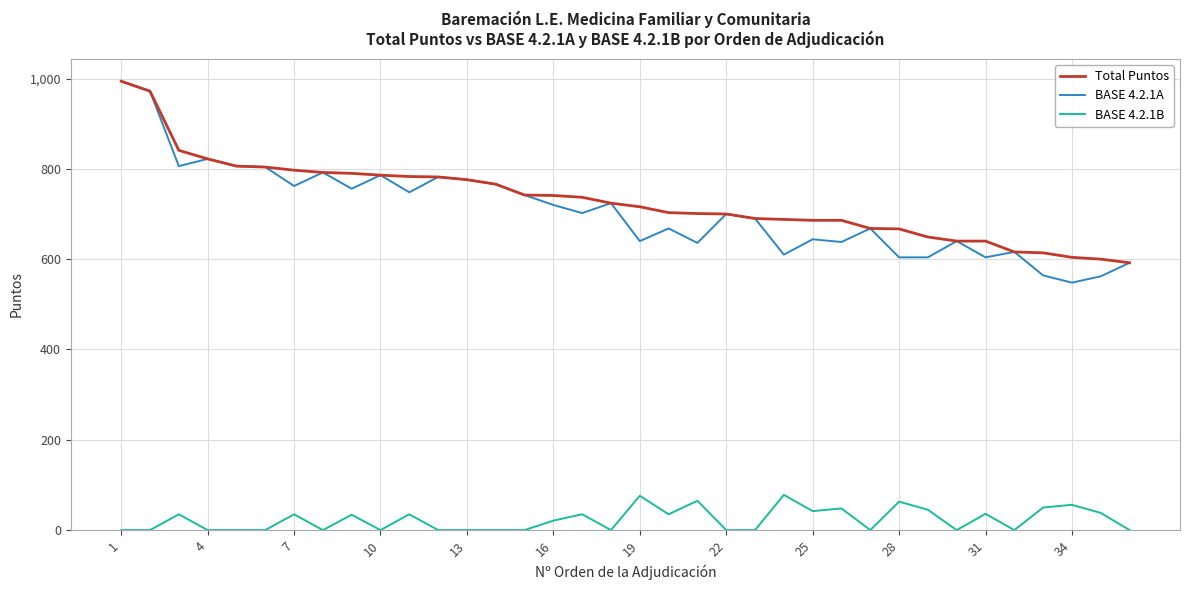

True or false: Total Puntos and BASE 4.2.1B cross at least once.

False